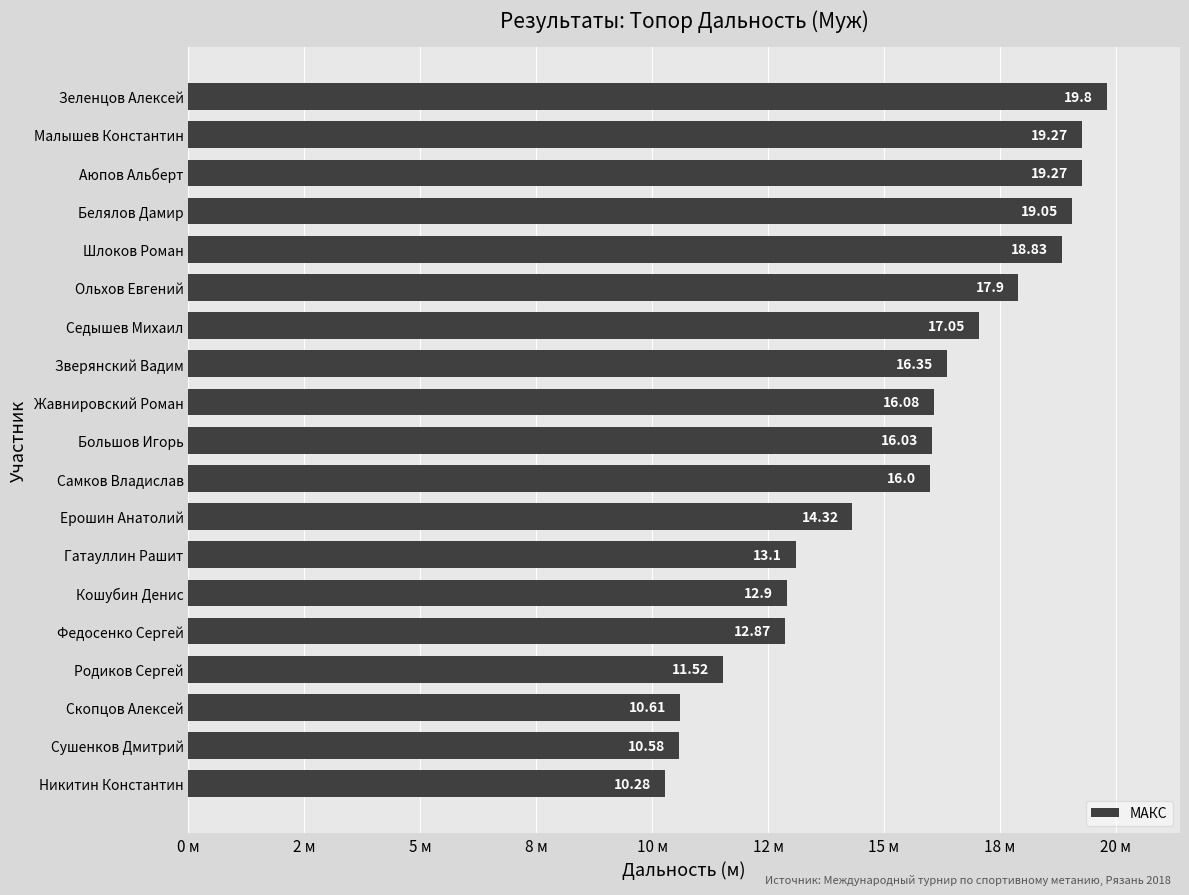

Does the chart contain any negative values?

No